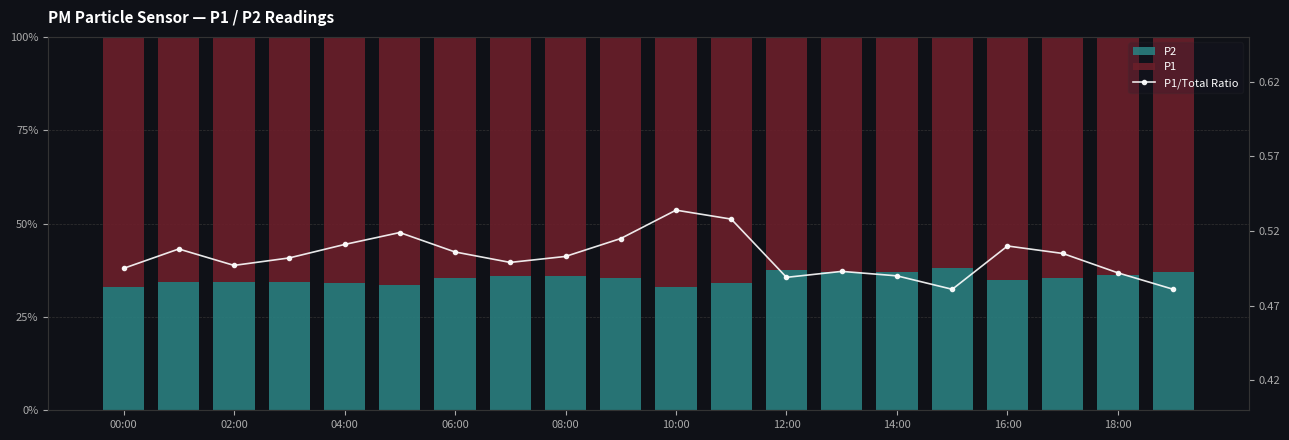

Which series has the largest total across all categories?

P1